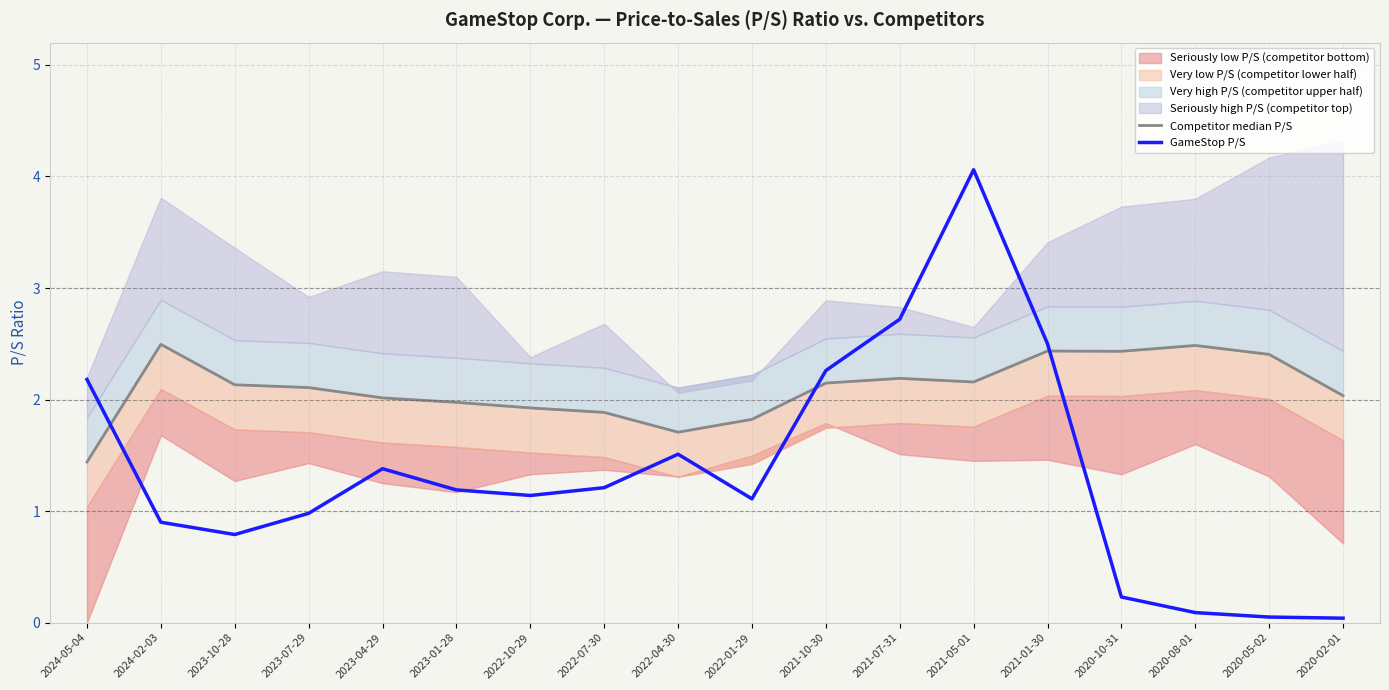

What is the total value across all series at 2023-04-29?

3.4